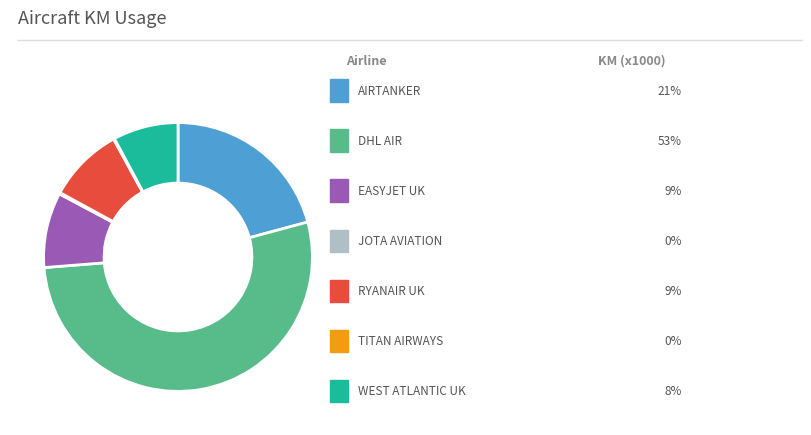

Does any single category account for the majority?

Yes